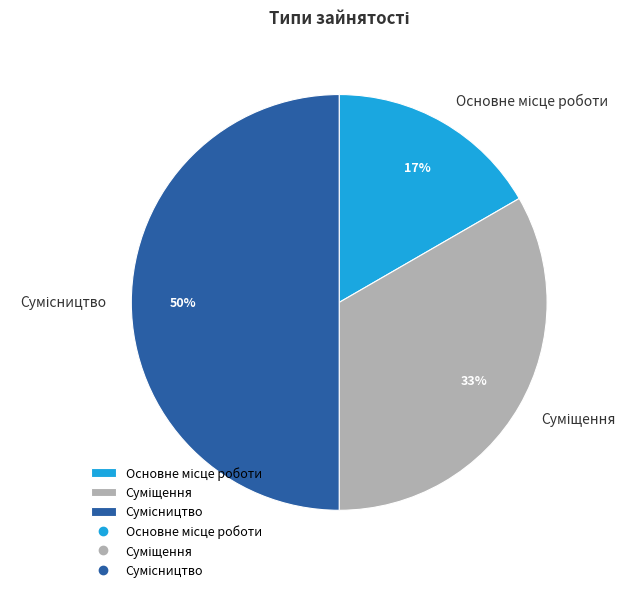

To the nearest percent, what is the difference between the largest and smallest slice percentages?

33%